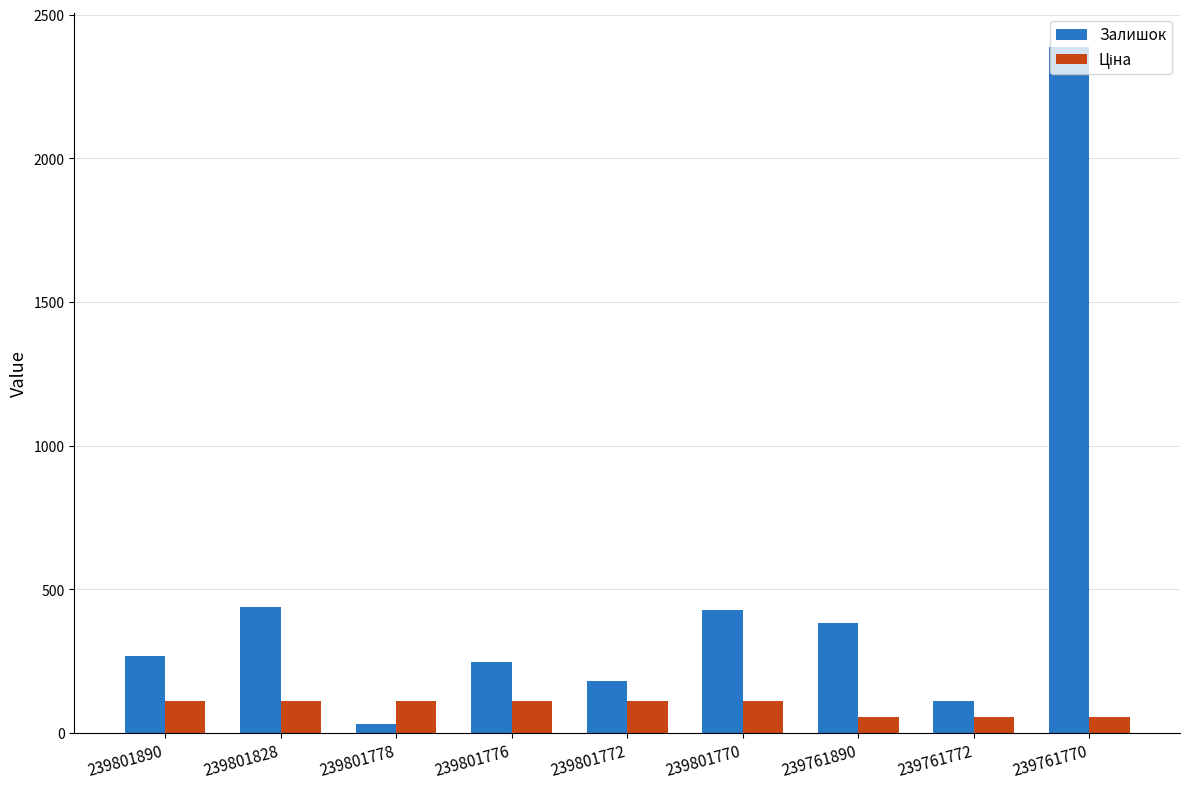

At which category is the sum across all series the highest?

239761770